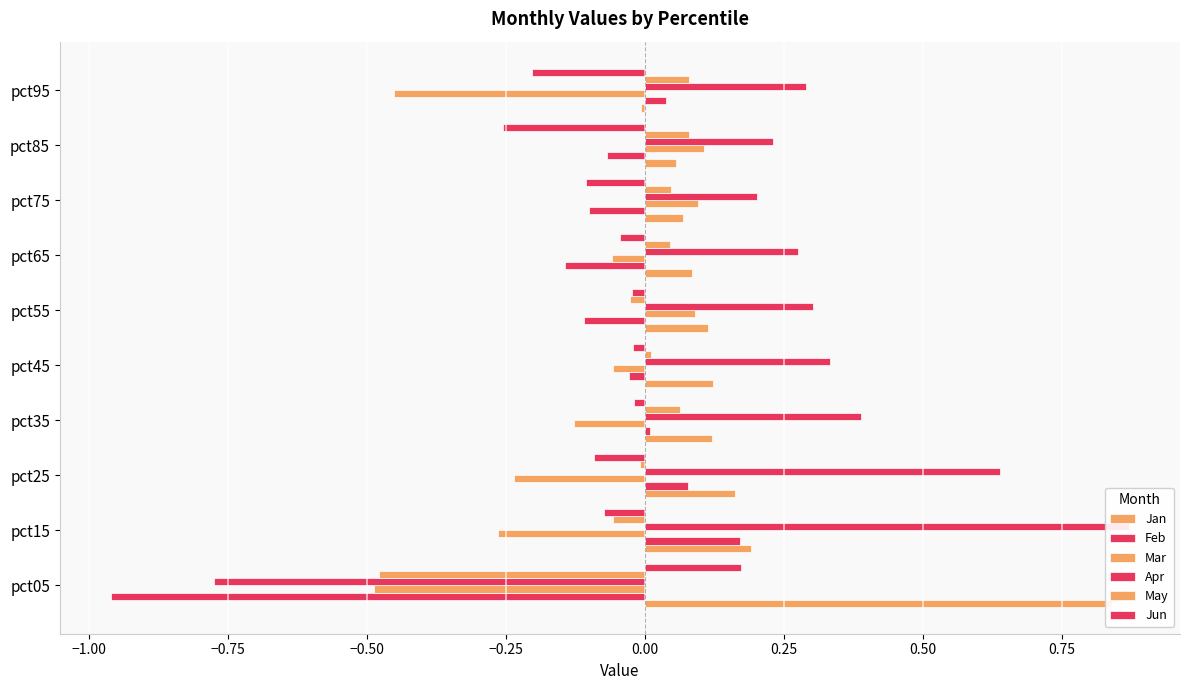

True or false: Jun has a value of -0.1 at pct25.

False